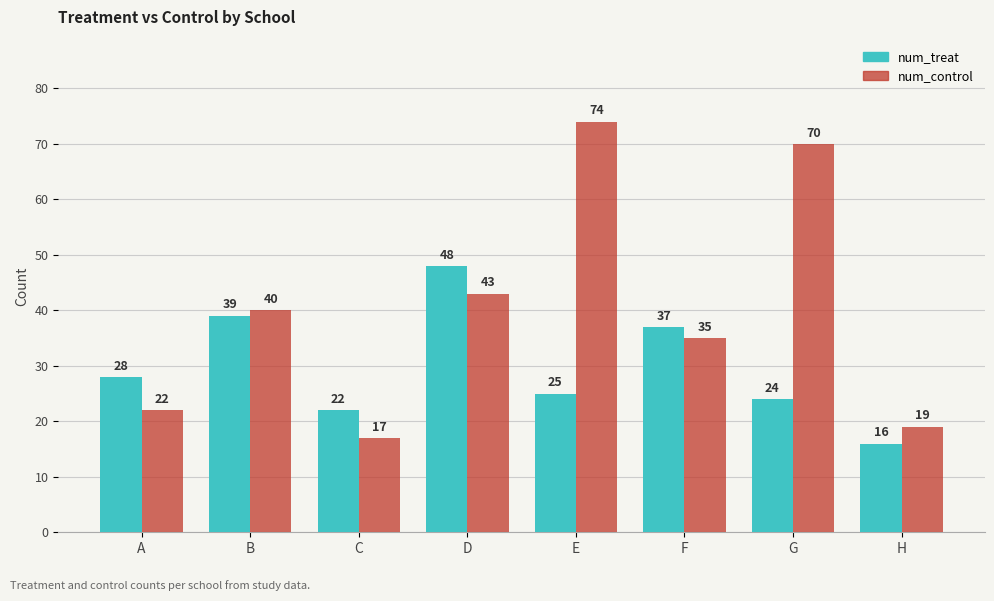

Reading right to left, what are all the values shown in this chart?

num_treat: H=16	G=24	F=37	E=25	D=48	C=22	B=39	A=28
num_control: H=19	G=70	F=35	E=74	D=43	C=17	B=40	A=22